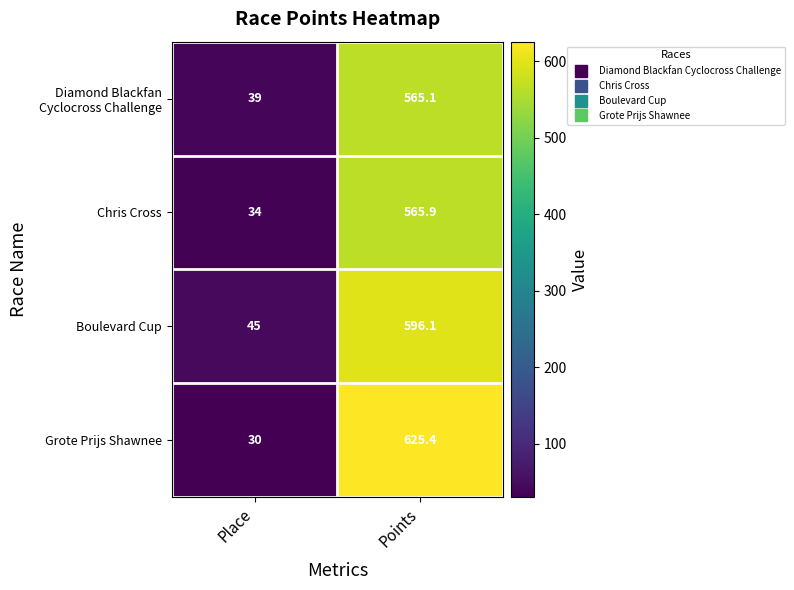

What is the spread (max minus min) of values at Points?

60.3